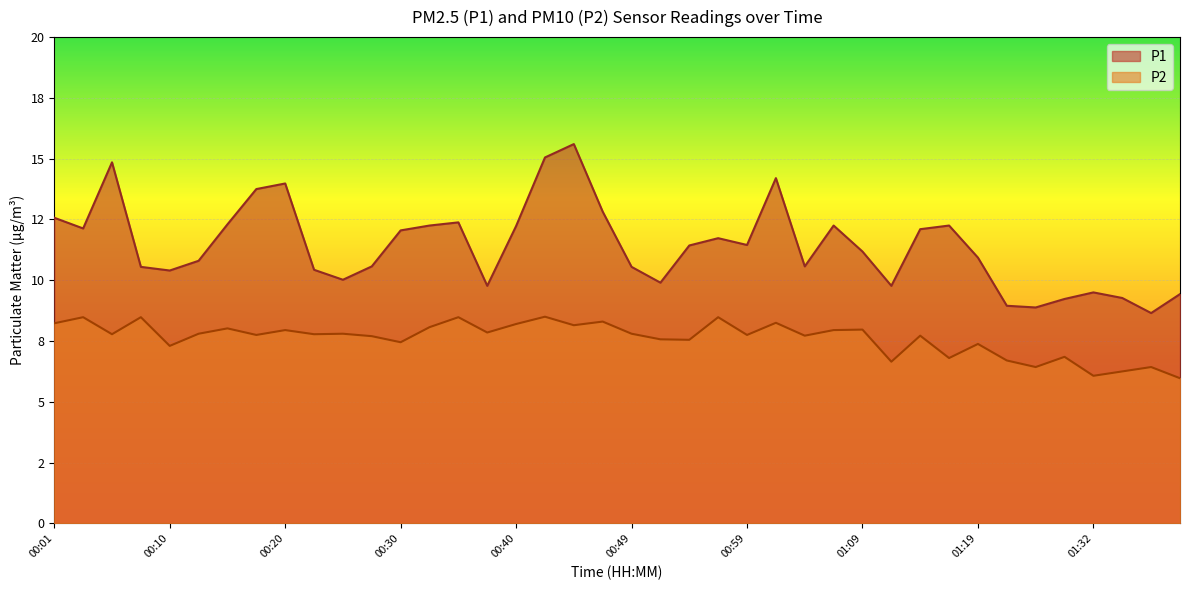

List the series in order of their peak value, highest first.

P1, P2